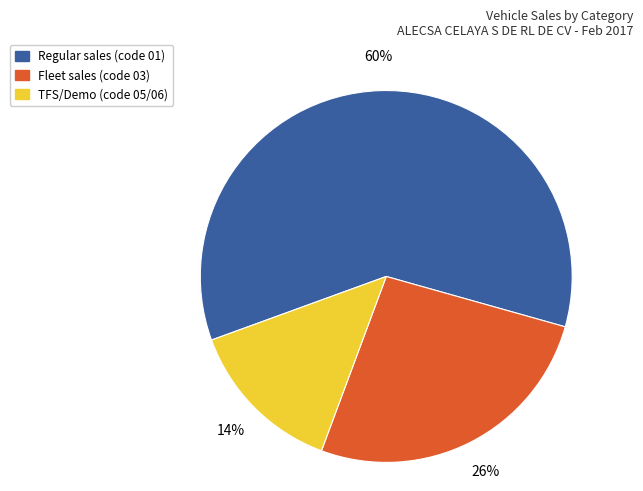

What percentage is the TFS/Demo (code 05/06) slice, to the nearest percent?

14%